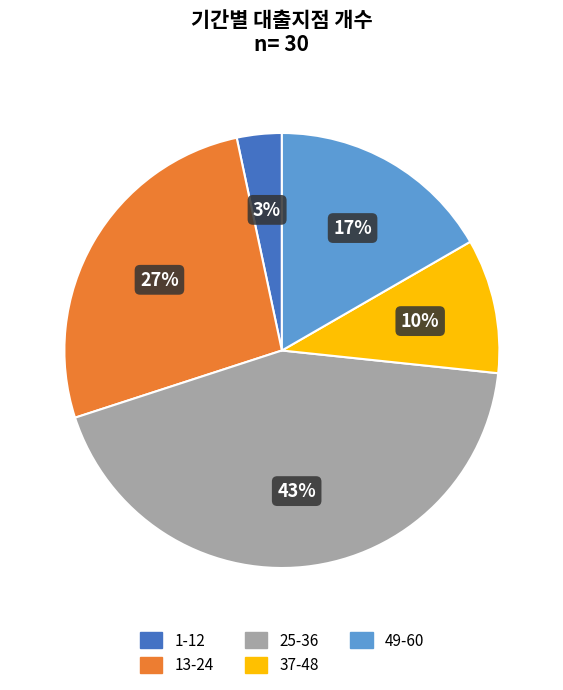

Which slice is the largest?

25-36